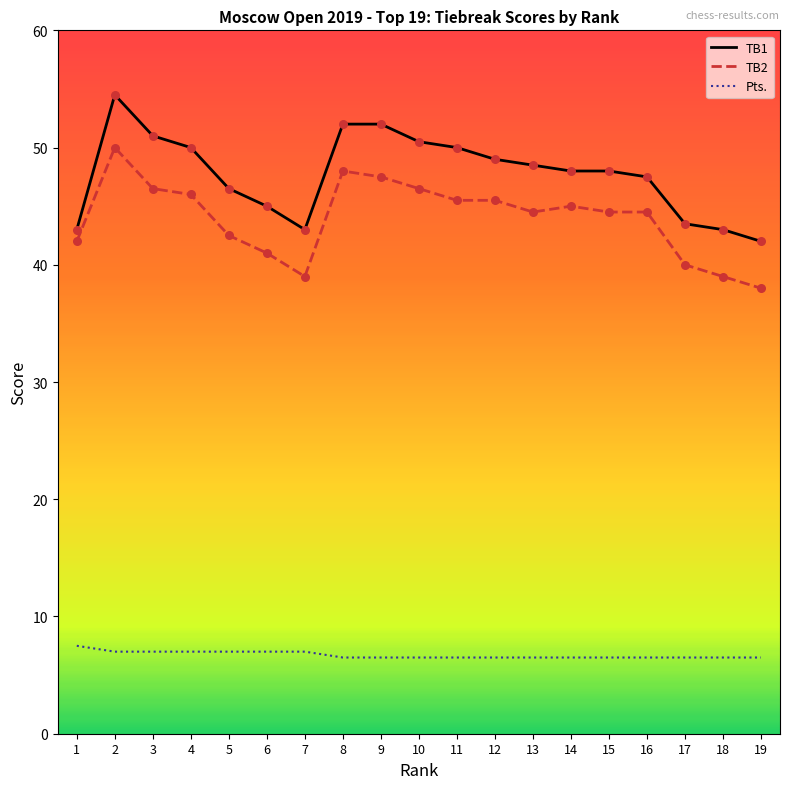

Which series has the widest spread of values?

TB1